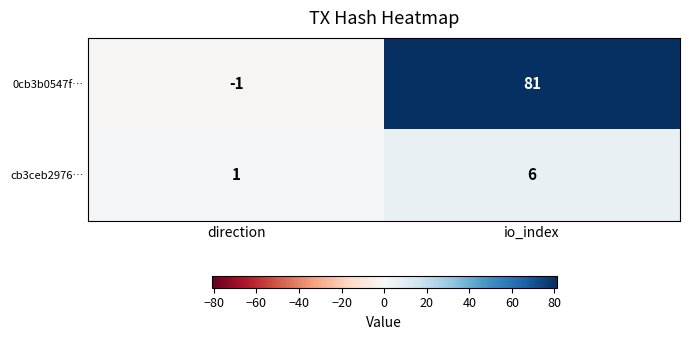

What is the total value across all series at io_index?

87